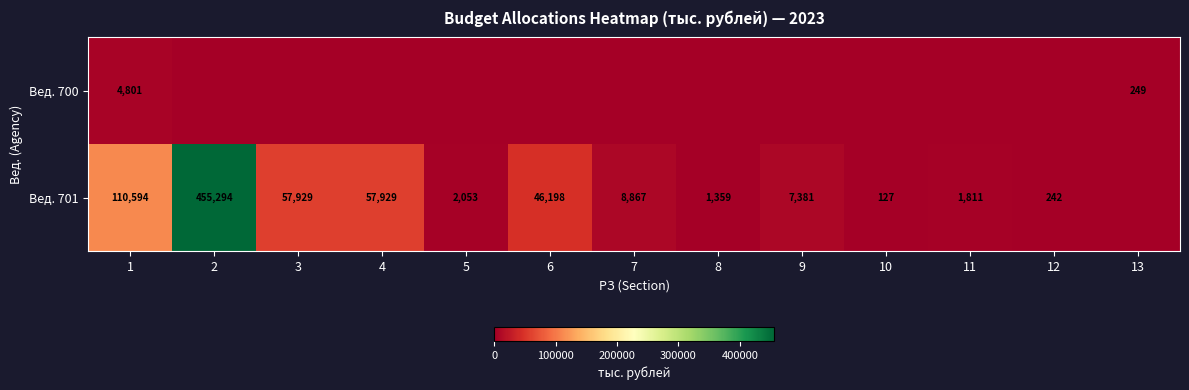

What is the difference between the Вед. 701 values at 10 and 8?

1232